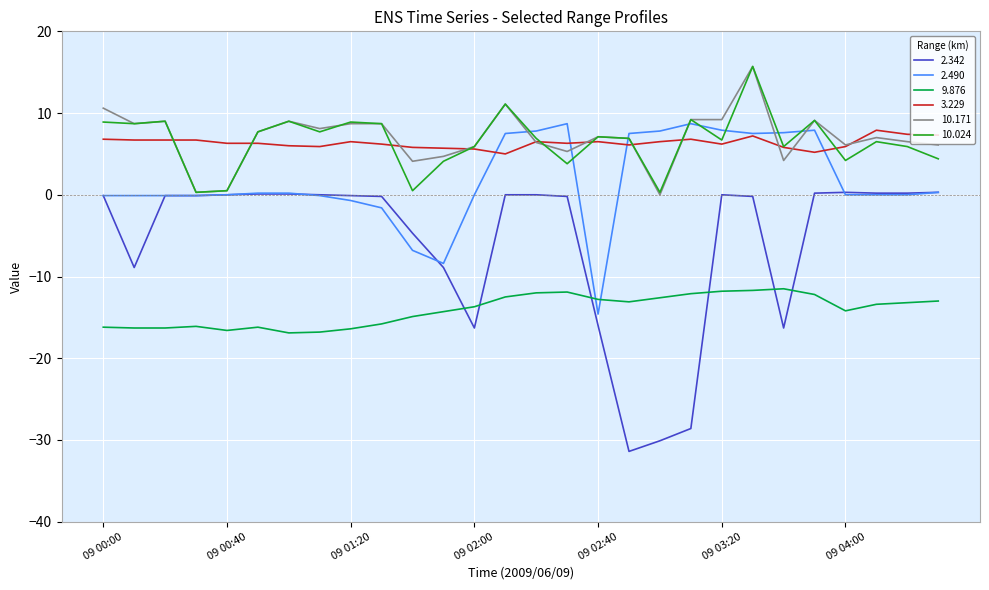

What is the greatest value displayed?

15.7